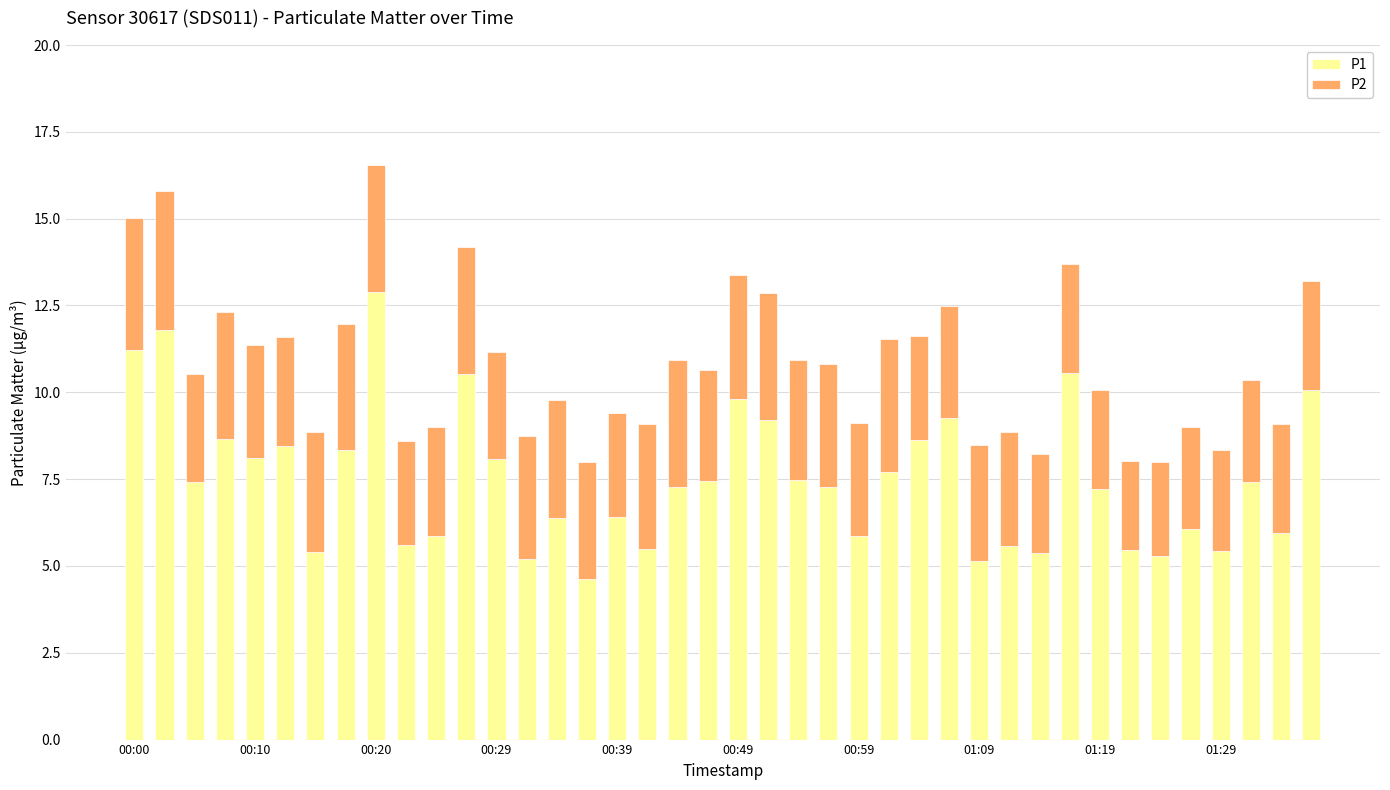

What is the difference between the maximum and second lowest values in the P1 series?

7.7